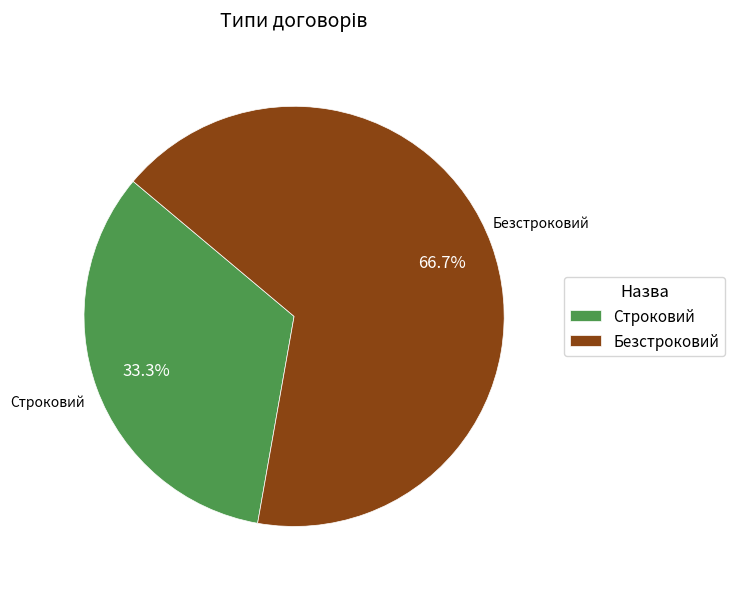

To the nearest percent, what is the average slice percentage?

50%